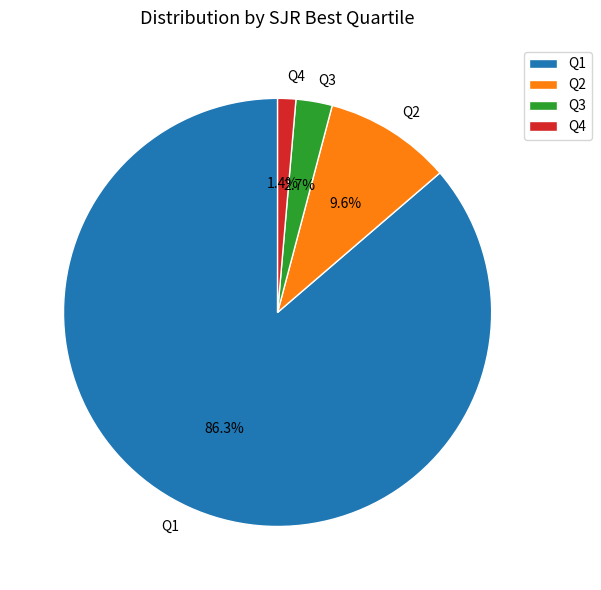

Approximately how many times larger is the value at Q3 compared to Q2?

0.3